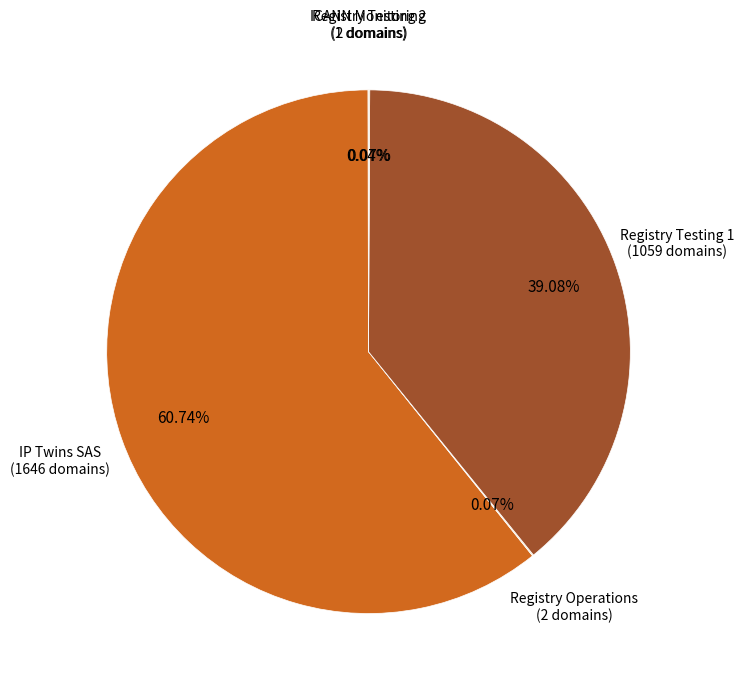

Between IP Twins SAS and Registry Testing 1, which is larger?

IP Twins SAS